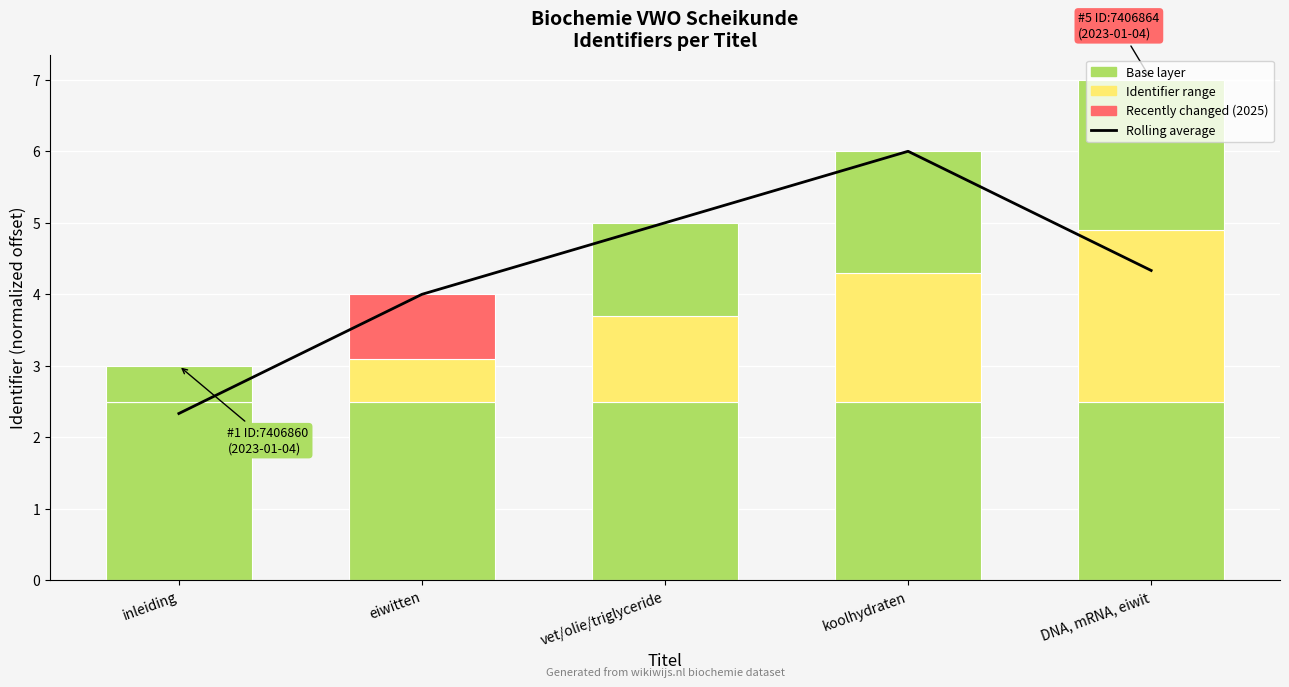

What is the label of the 2nd bar from the left?

eiwitten